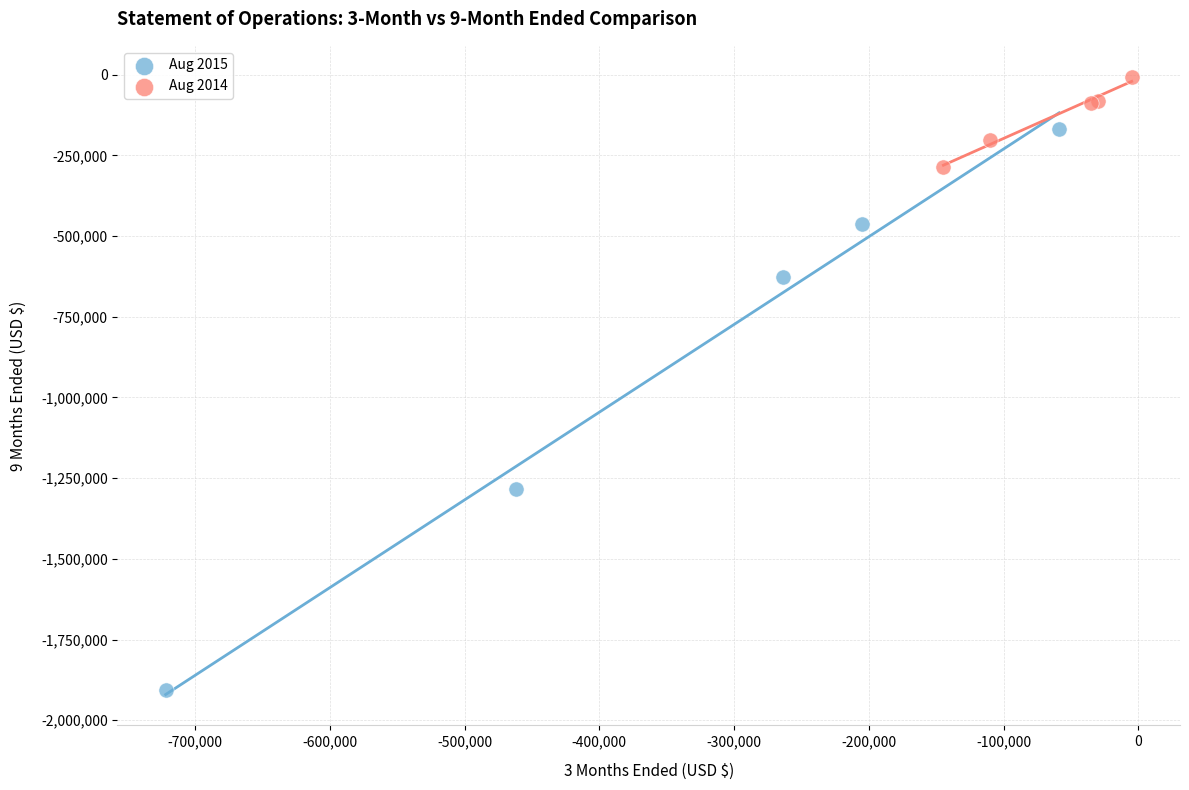

Which series has the widest spread of Y values?

Aug 2015